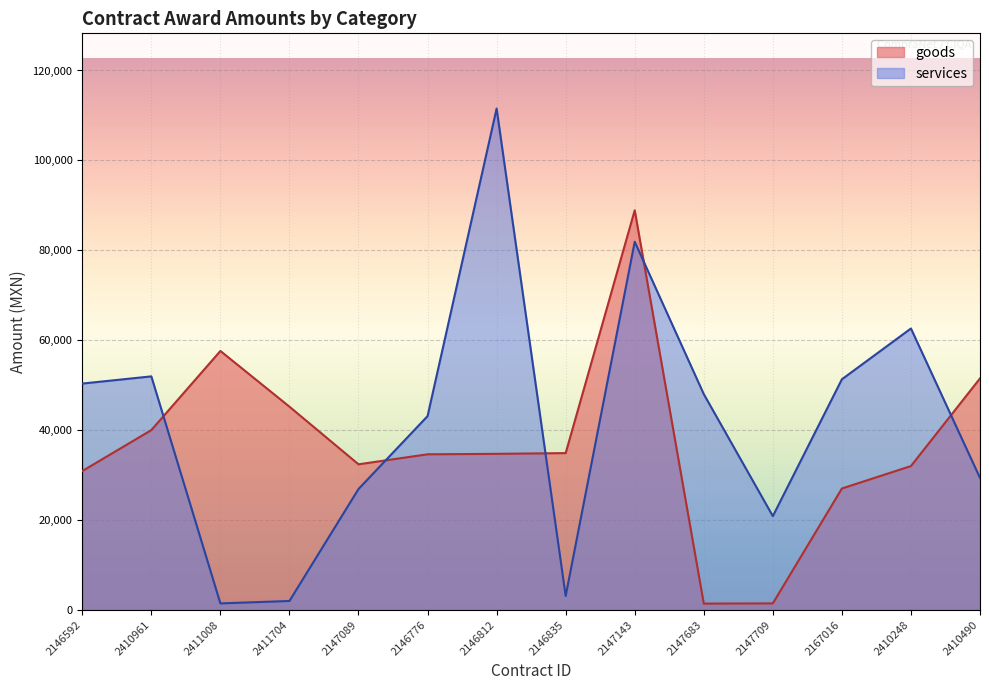

Where do services and goods first cross each other?

2410961 and 2411008